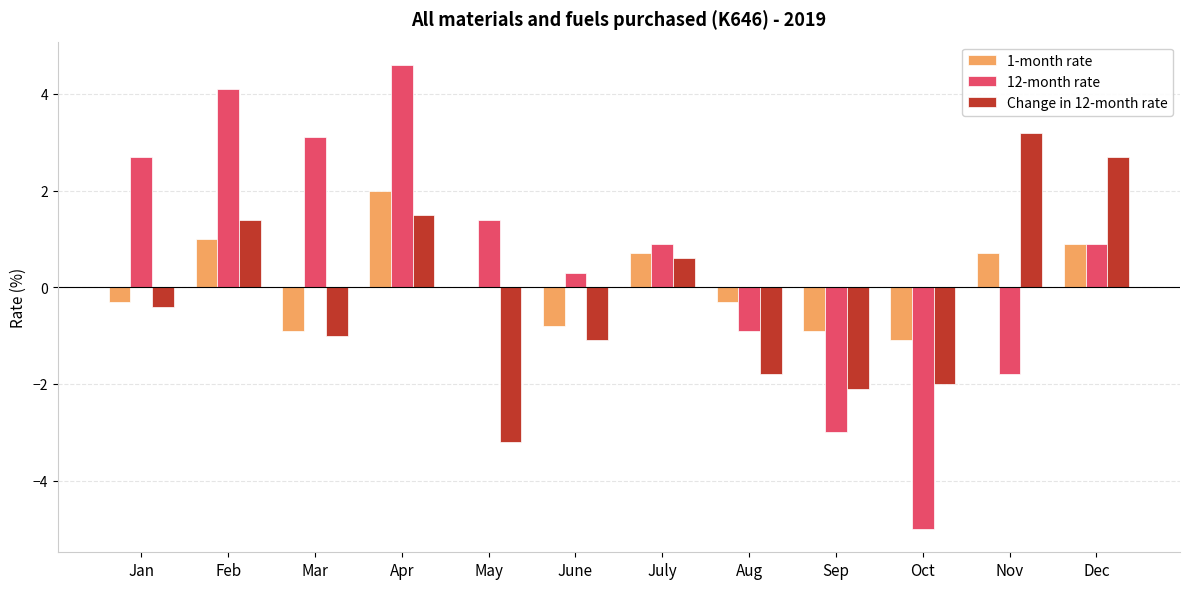

Which series has the largest range (max minus min)?

12-month rate